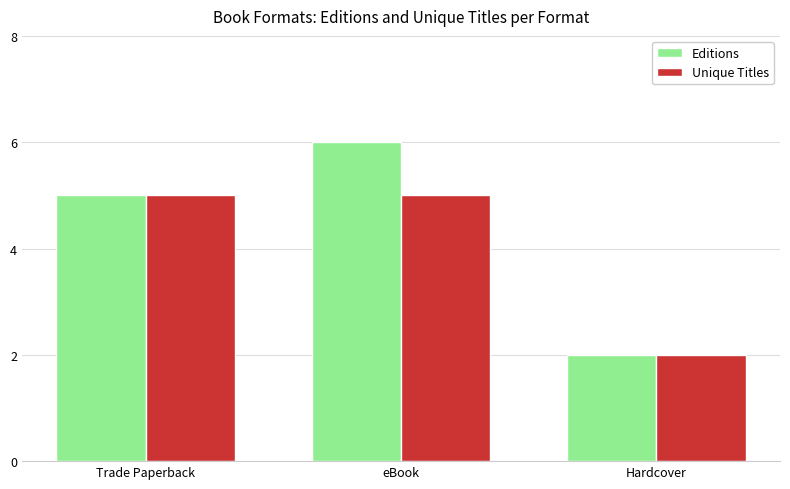

What is the total value across all series at Trade Paperback?

10